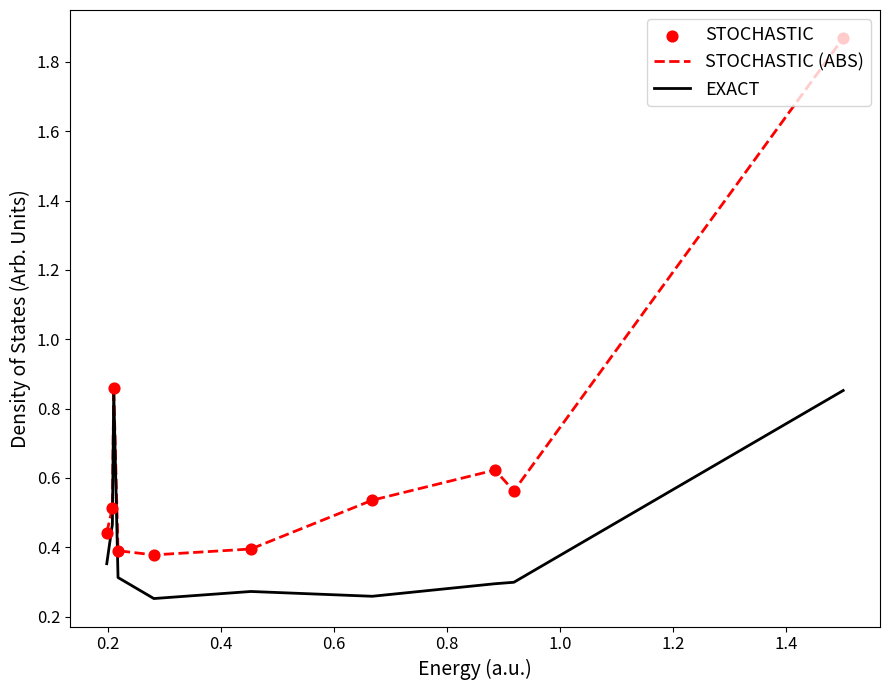

Which series has the largest total across all categories?

STOCHASTIC (ABS)